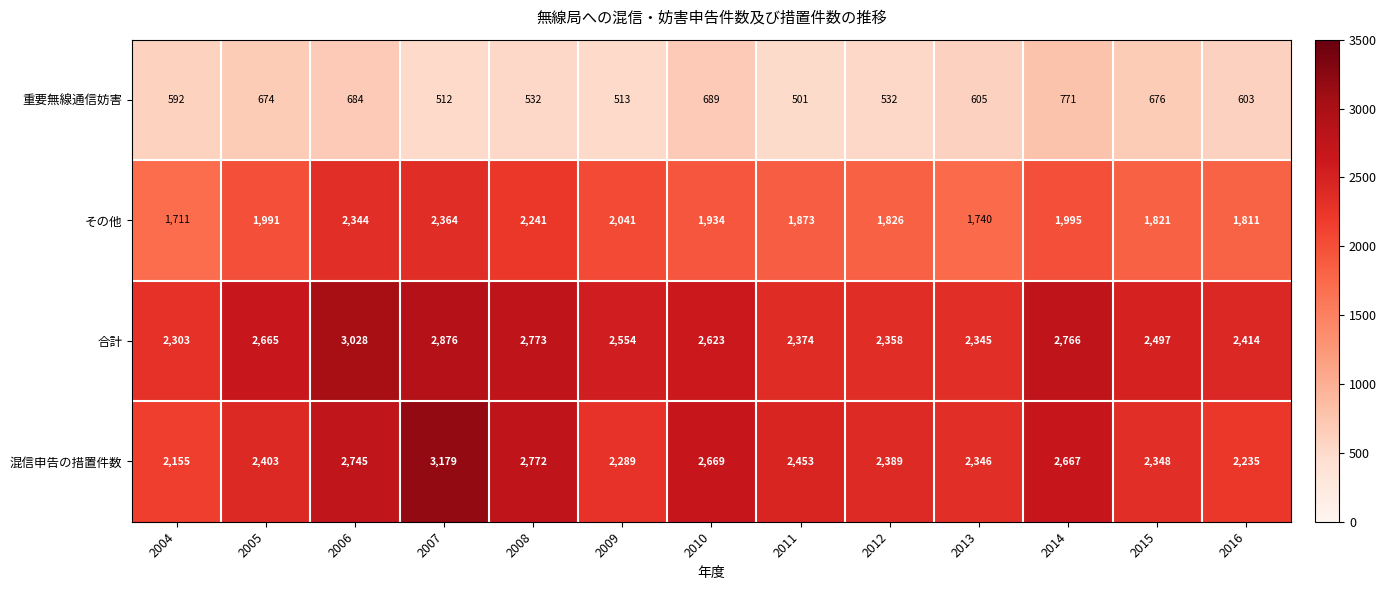

The value of 重要無線通信妨害 at 2010 is 689. True or false?

True